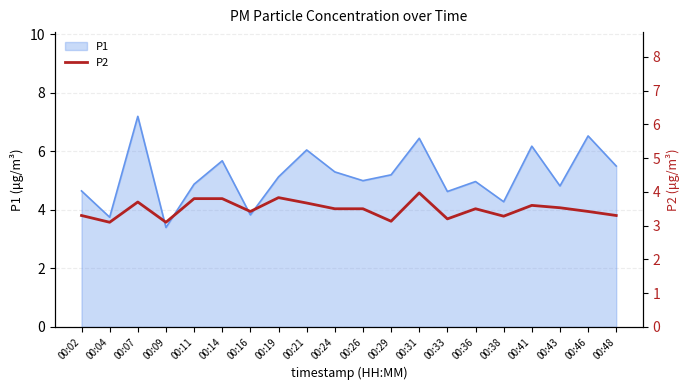

True or false: P1 has a value of 4.8 at 00:43.

True